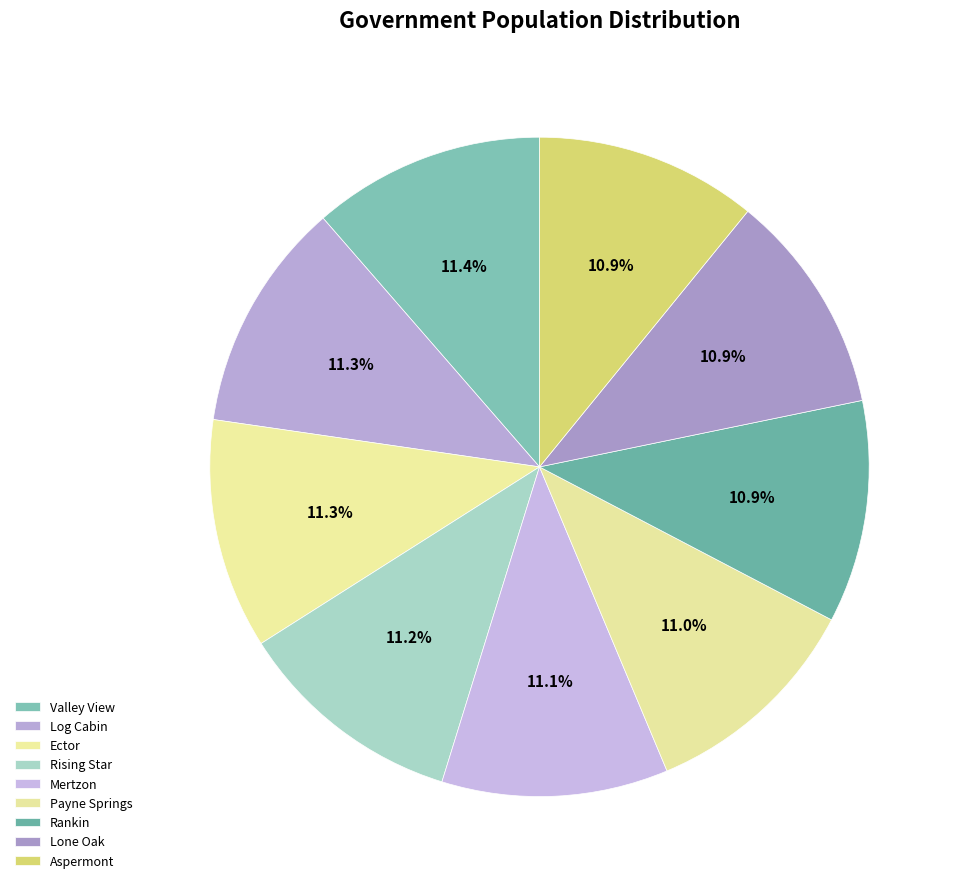

How many segments does this pie chart have?

9